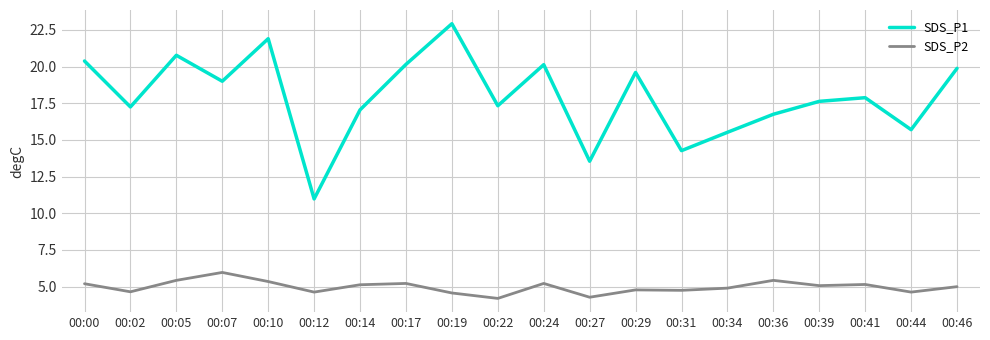

Which series has the largest total across all categories?

SDS_P1